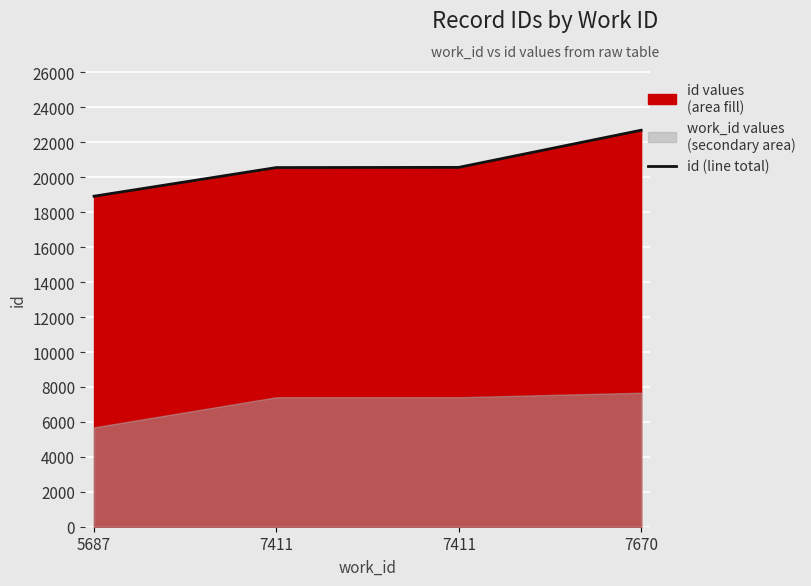

What is the greatest value displayed?

22695